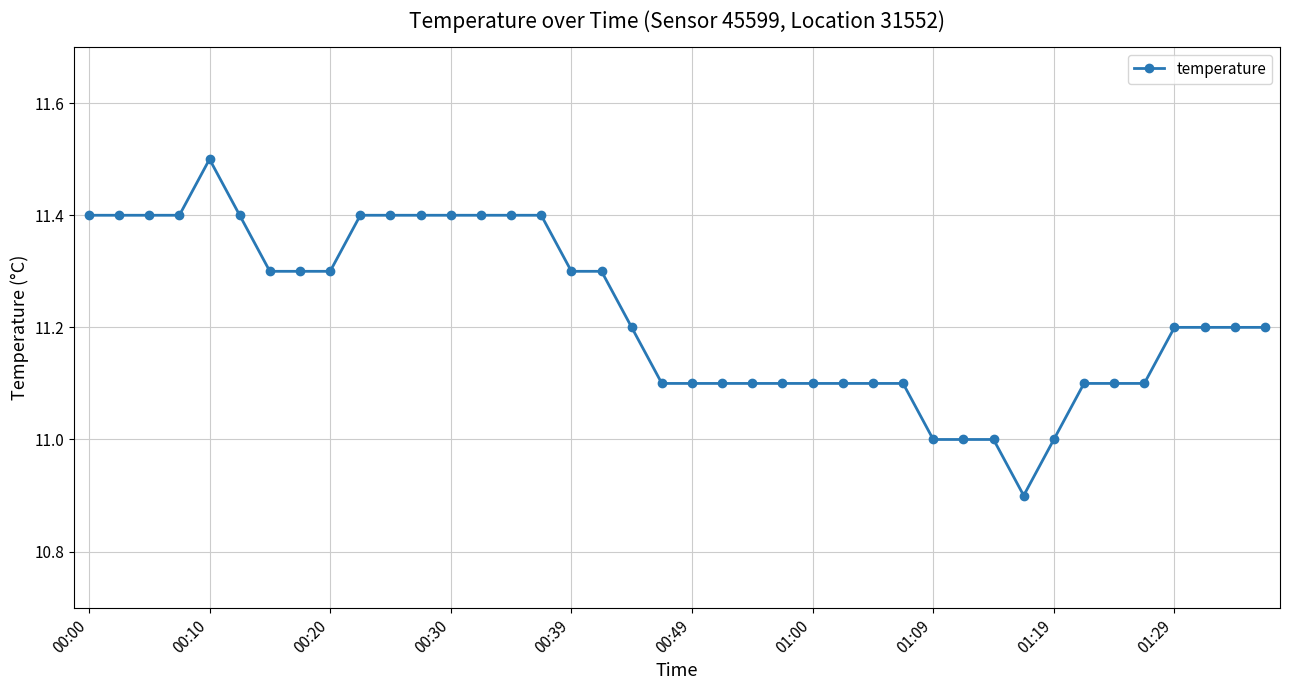

What is the minimum value shown in the chart?

10.9